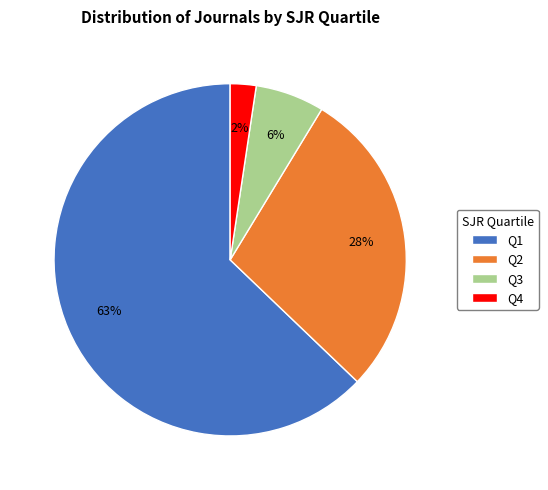

Rank the categories by value from highest to lowest.

Q1, Q2, Q3, Q4